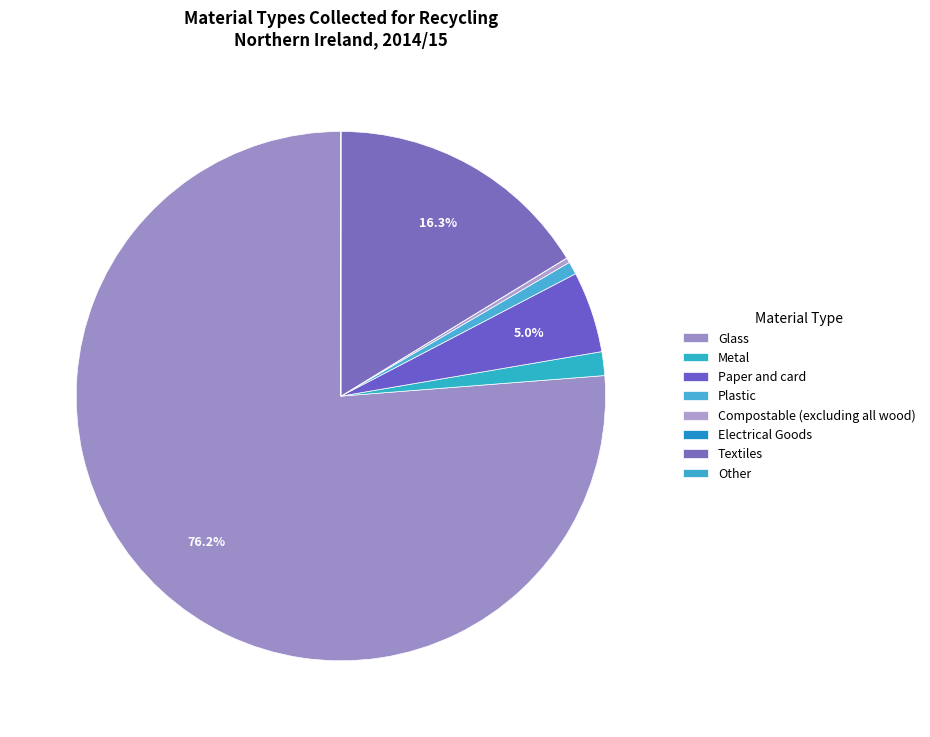

What is the ratio of the value at Compostable (excluding all wood) to the value at Paper and card?

0.1